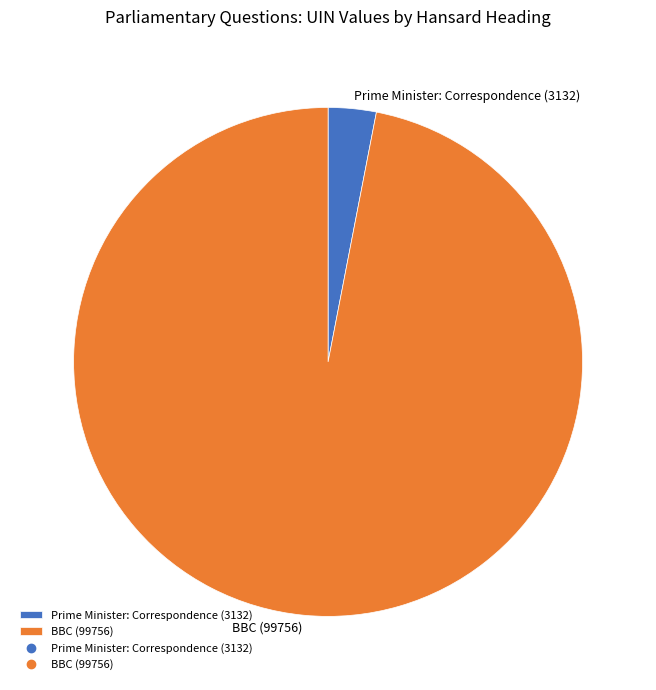

The BBC (99756) slice represents 97% of the pie. True or false?

True